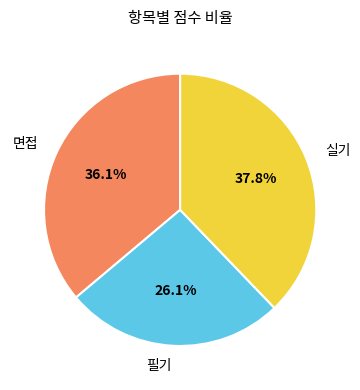

How many slices are in this pie chart?

3